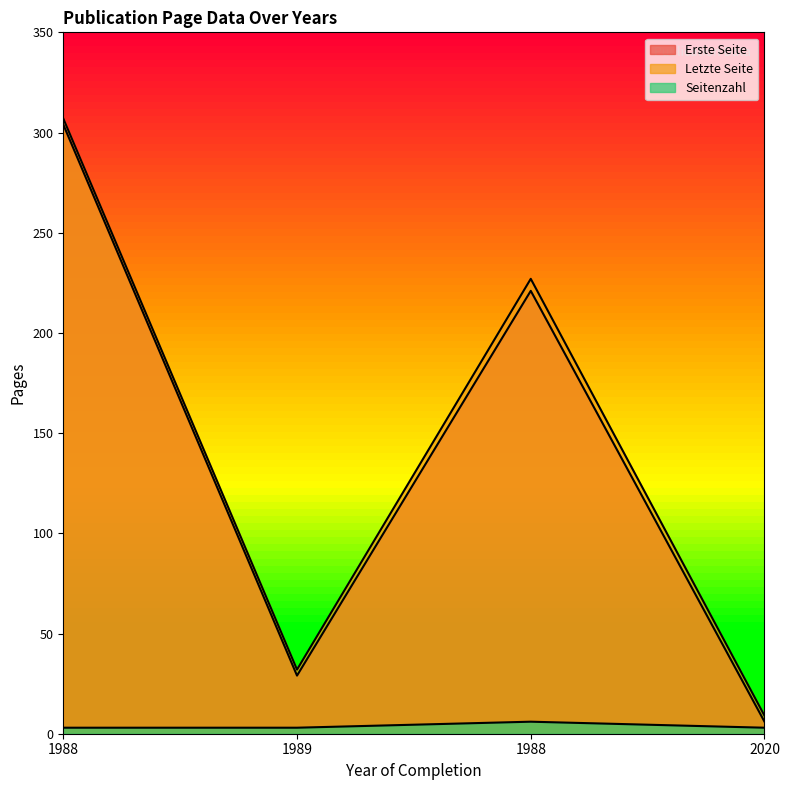

True or false: Letzte Seite and Seitenzahl intersect in this chart.

False